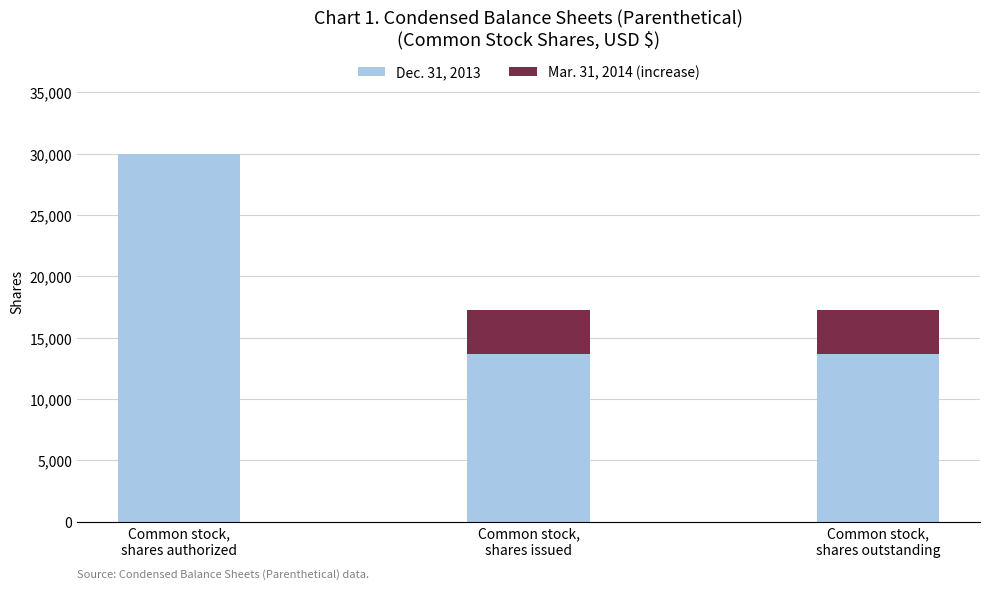

What is the sum of all Dec. 31, 2013 values?

57356